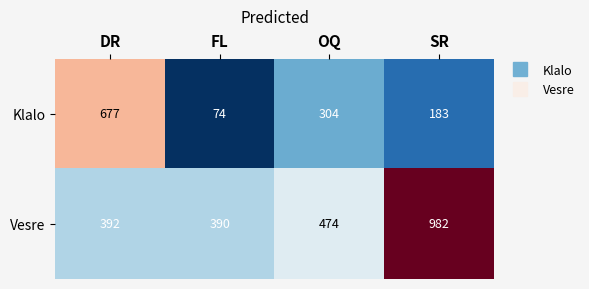

Is the value of Vesre at DR greater than the value of Klalo at FL?

Yes